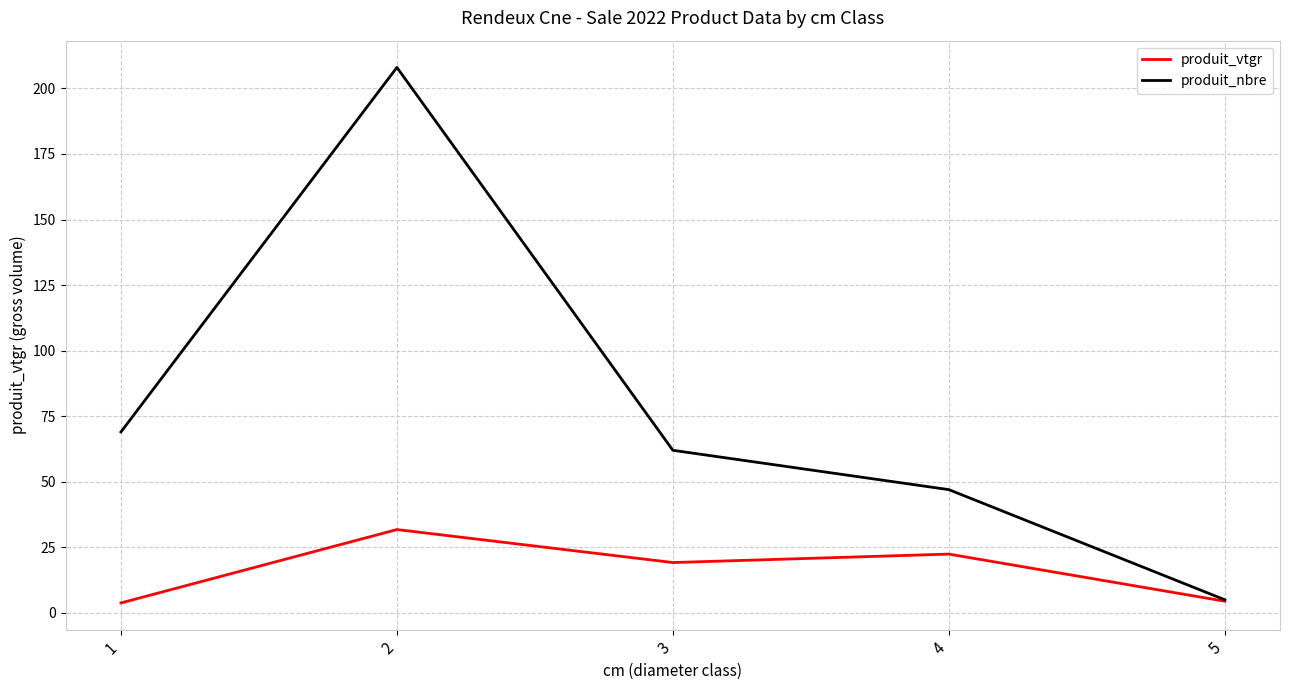

Is it true that produit_vtgr equals 22.4 at 4?

True